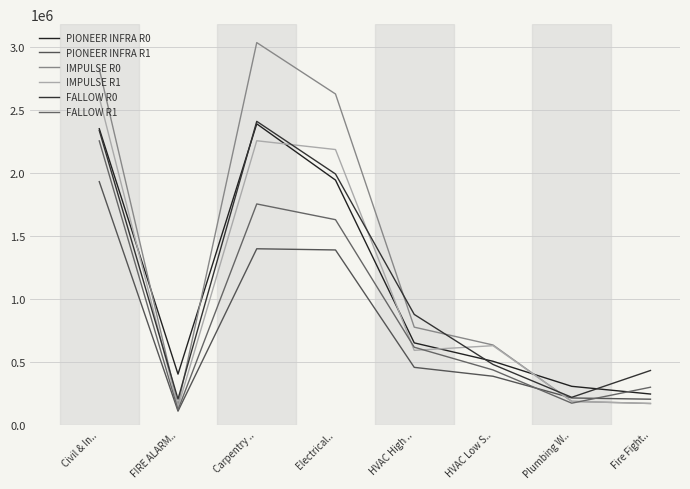

Is this an area chart (filled region under the line)?

No